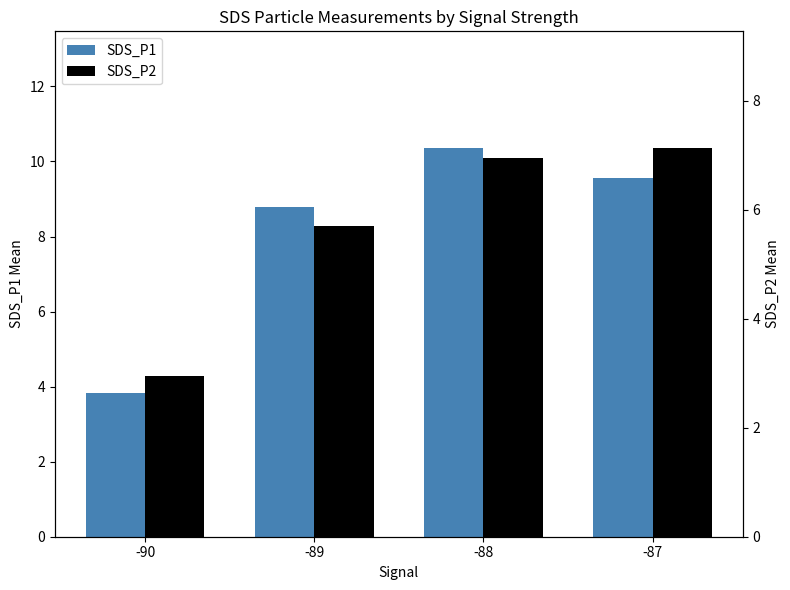

What is the maximum value shown in the chart?

10.4